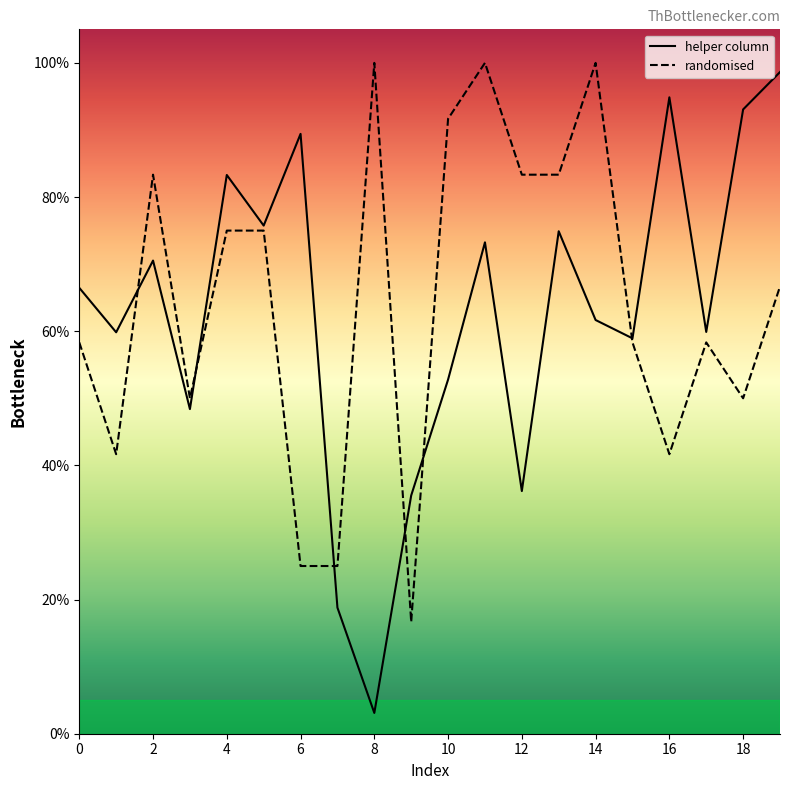

What are all the series names shown in the legend?

helper column, randomised